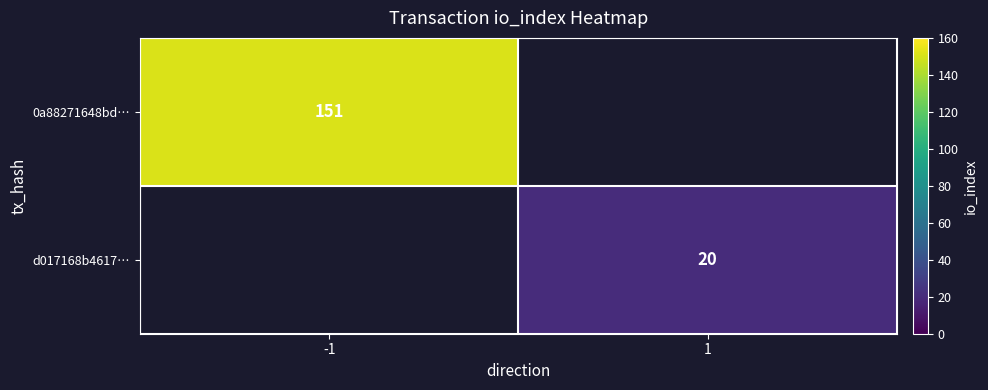

What is the maximum value shown in the chart?

151.0